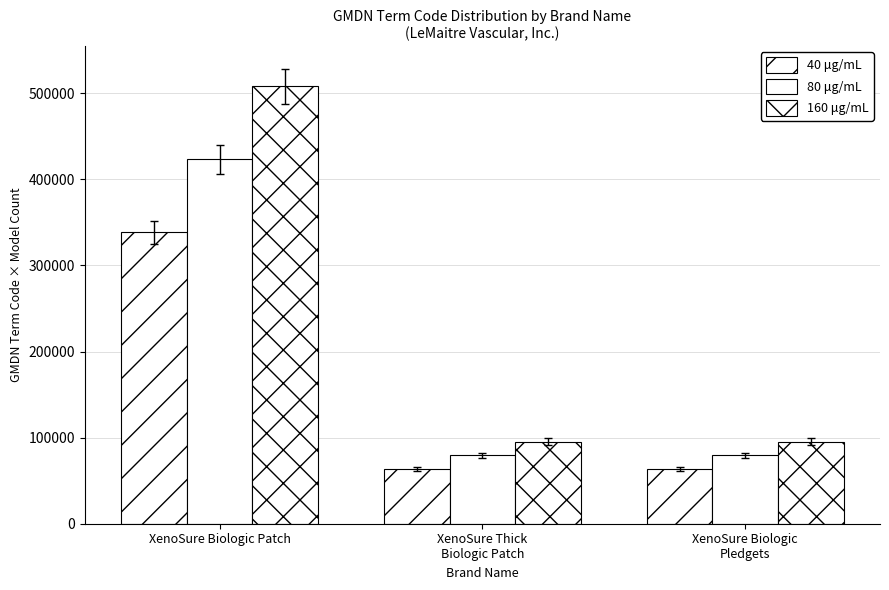

Are the bars grouped side by side (vs. stacked)?

Yes